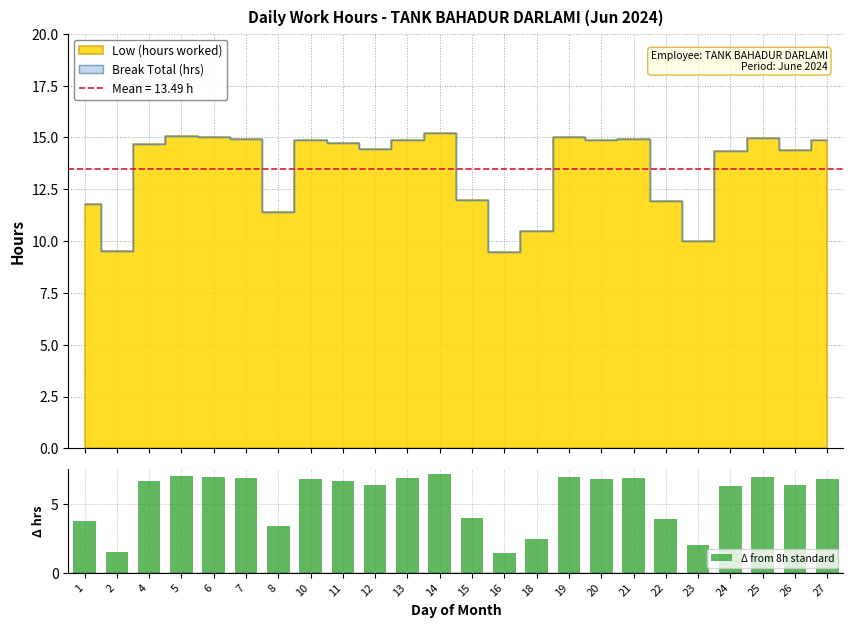

Reading left to right, extract all data points from this chart.

3.8	1.5	6.7	7.1	7.0	6.9	3.4	6.9	6.7	6.4	6.9	7.2	4.0	1.5	2.5	7.0	6.9	6.9	3.9	2.0	6.3	7.0	6.4	6.9